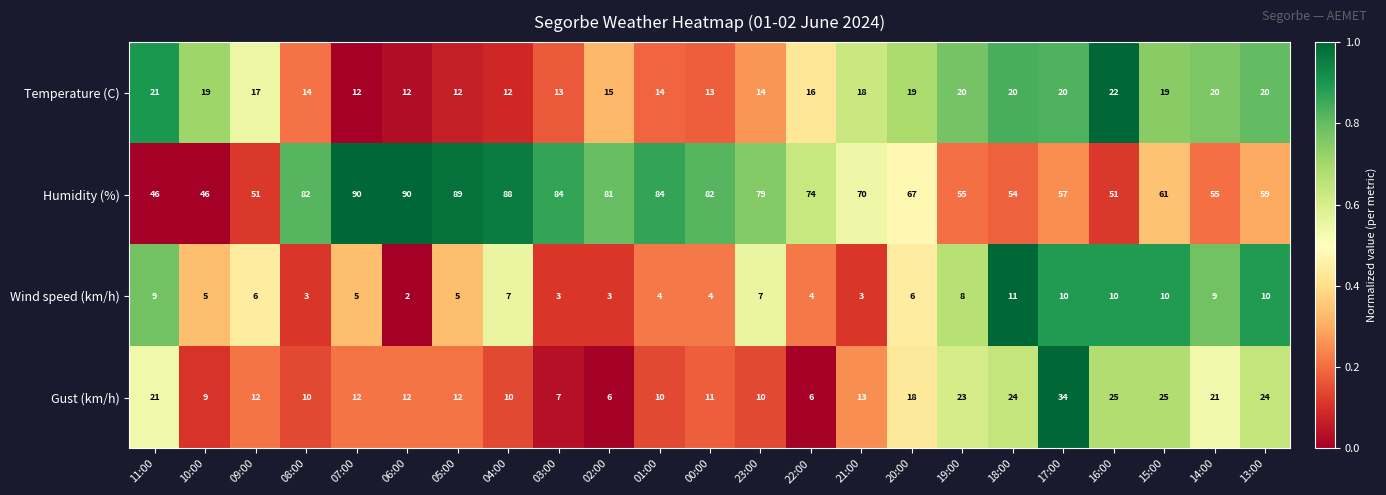

Which series has the largest total across all categories?

Humidity (%)